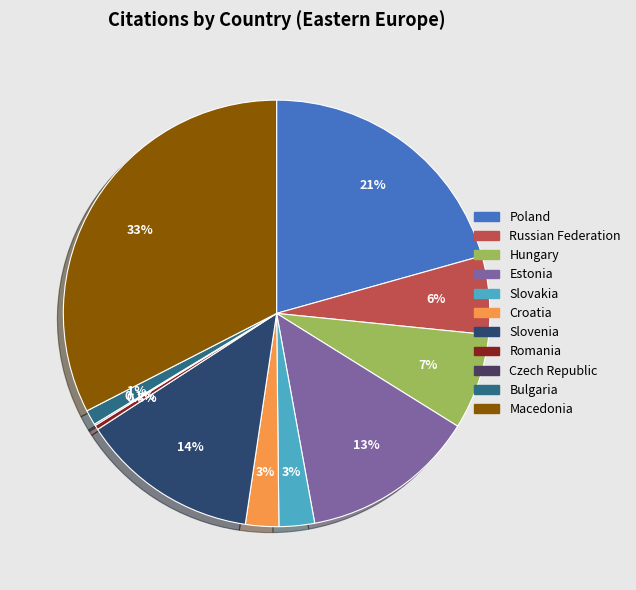

Does any single category account for the majority?

No